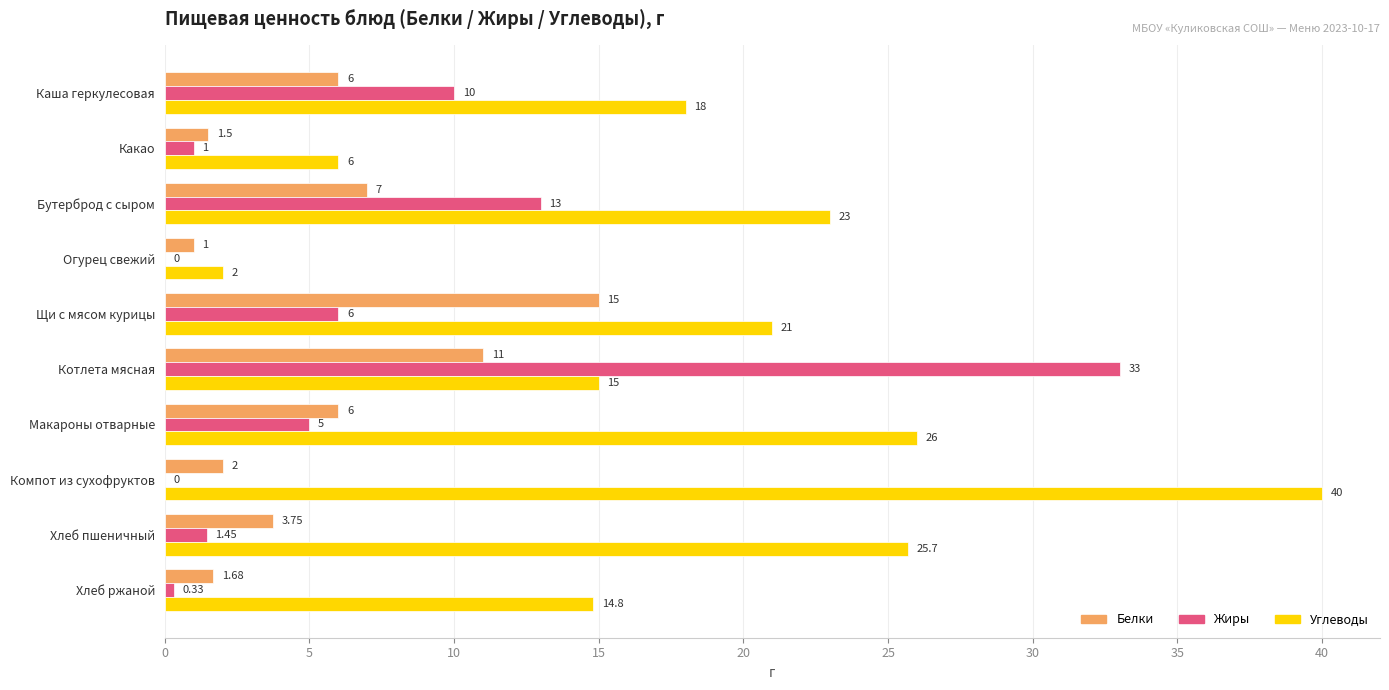

Which series has the largest range (max minus min)?

Углеводы